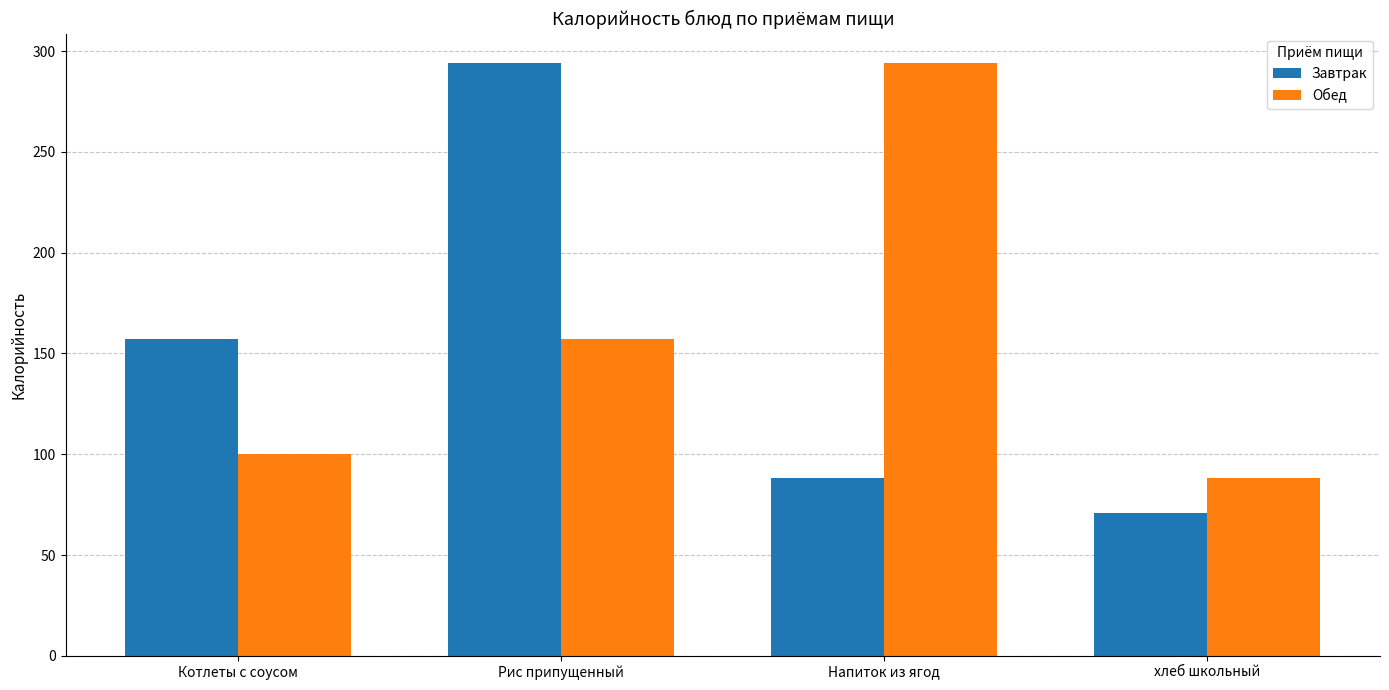

Which category has the highest value in the Завтрак series?

Рис припущенный